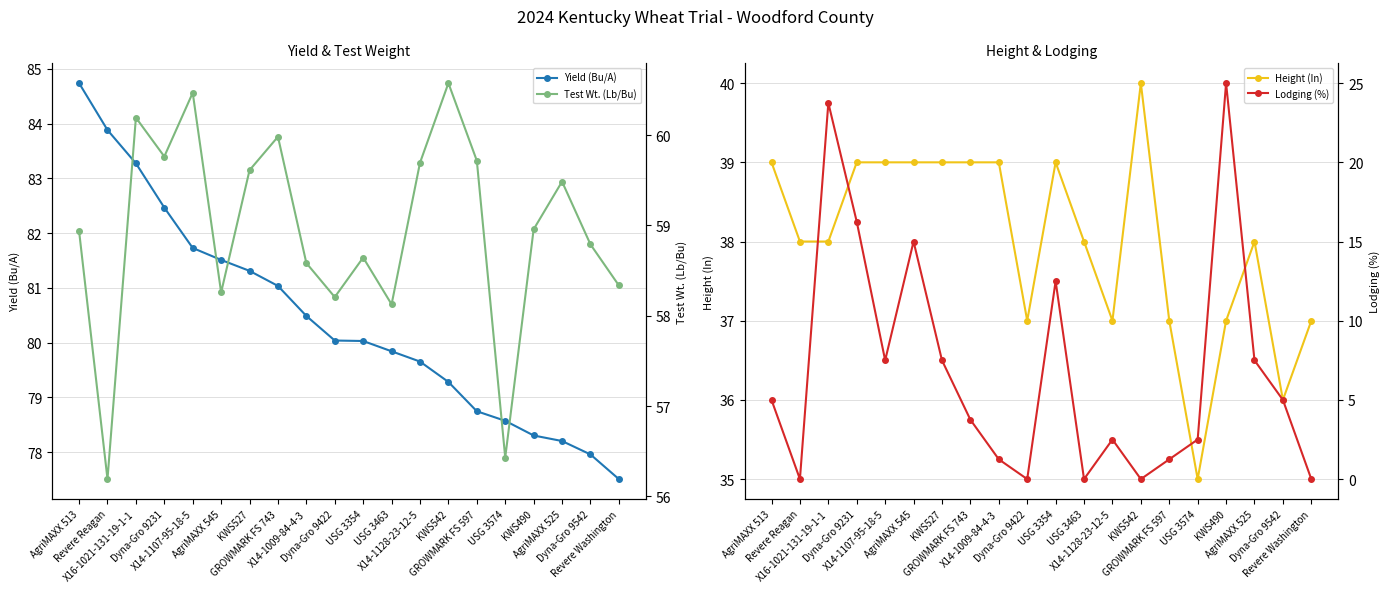

Is the value of Yield (Bu/A) at AgriMAXX 513 greater than the value of Height (In) at Dyna-Gro 9542?

Yes